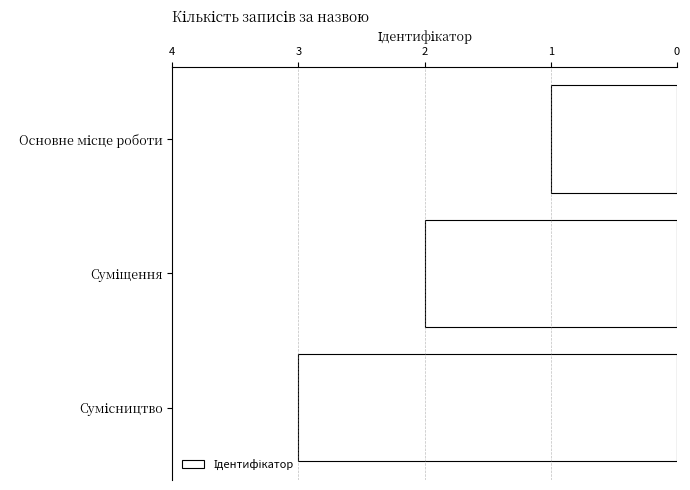

What is the sum of all values?

6